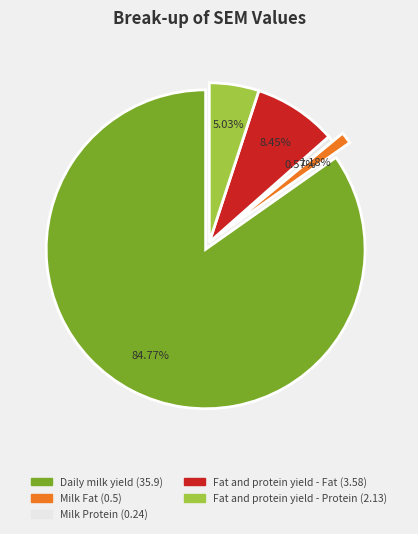

Between Milk Fat and Milk Protein, which is larger?

Milk Fat